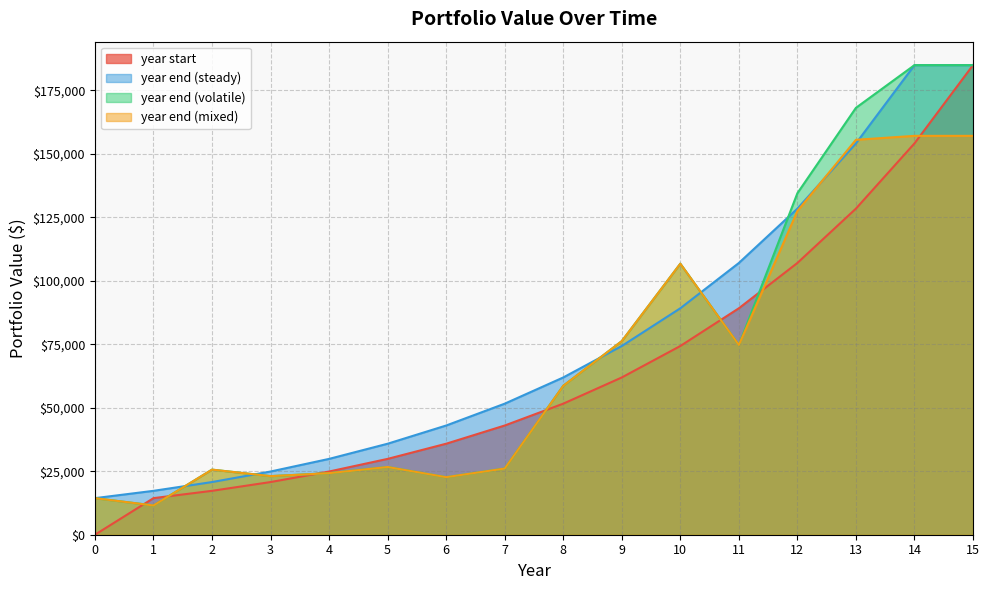

What is the difference between the second highest and second lowest values in the year end (steady) series?

167604.3